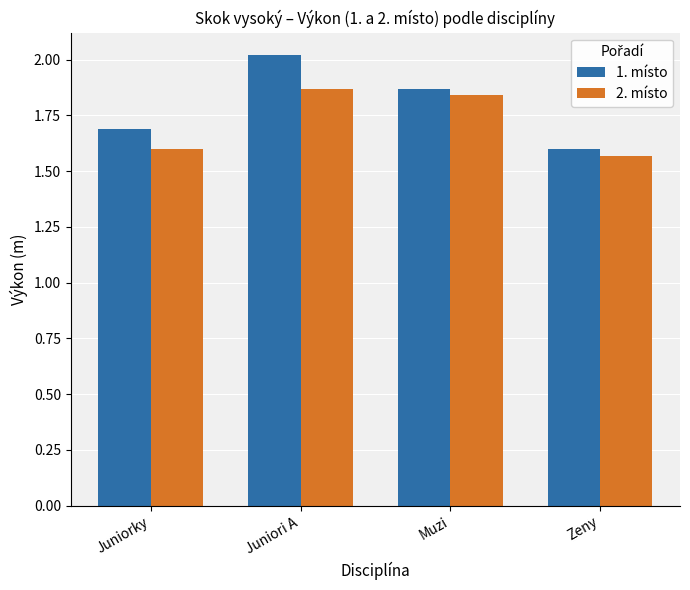

What is the difference between the second highest and minimum values in the 1. místo series?

0.3